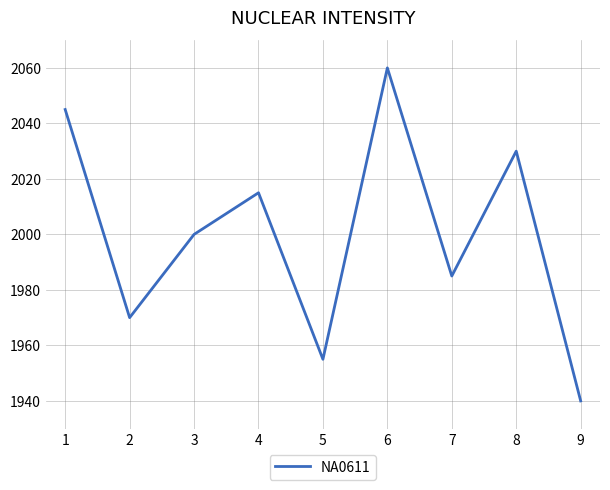

Is it true that the value at 9 is 1940?

True